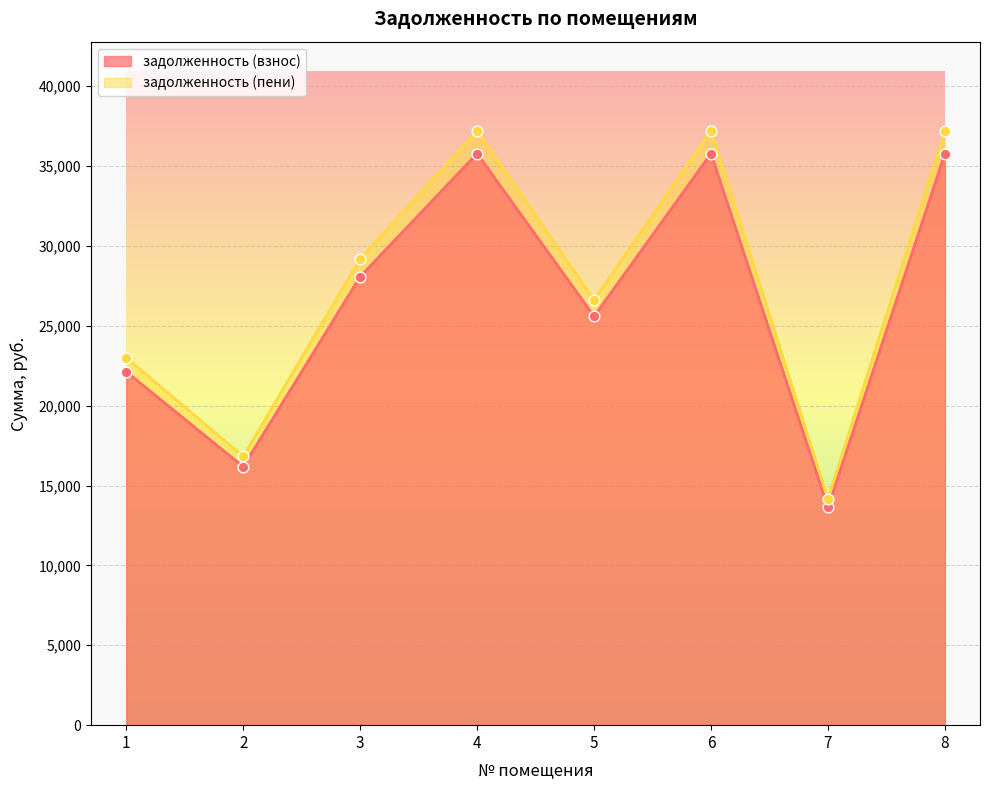

Is the value of задолженность (взнос) at 4 greater than the value of задолженность (пени) at 5?

Yes